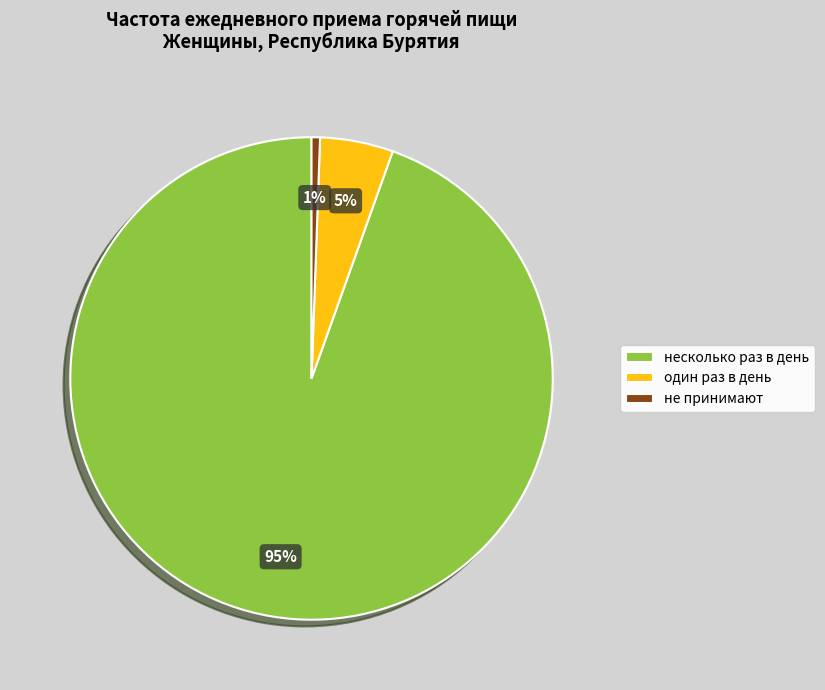

What percentage is the не принимают slice, to the nearest percent?

1%